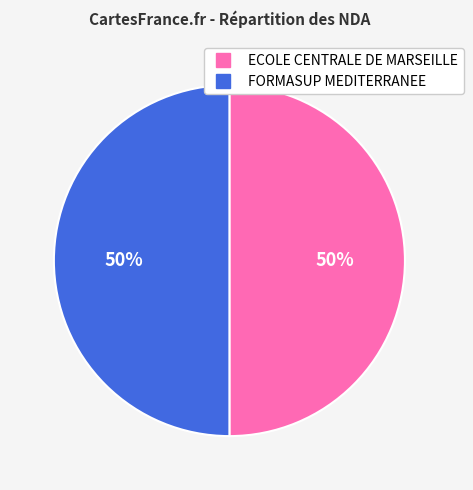

What is the ratio of the value at FORMASUP MEDITERRANEE to the value at ECOLE CENTRALE DE MARSEILLE?

1.0